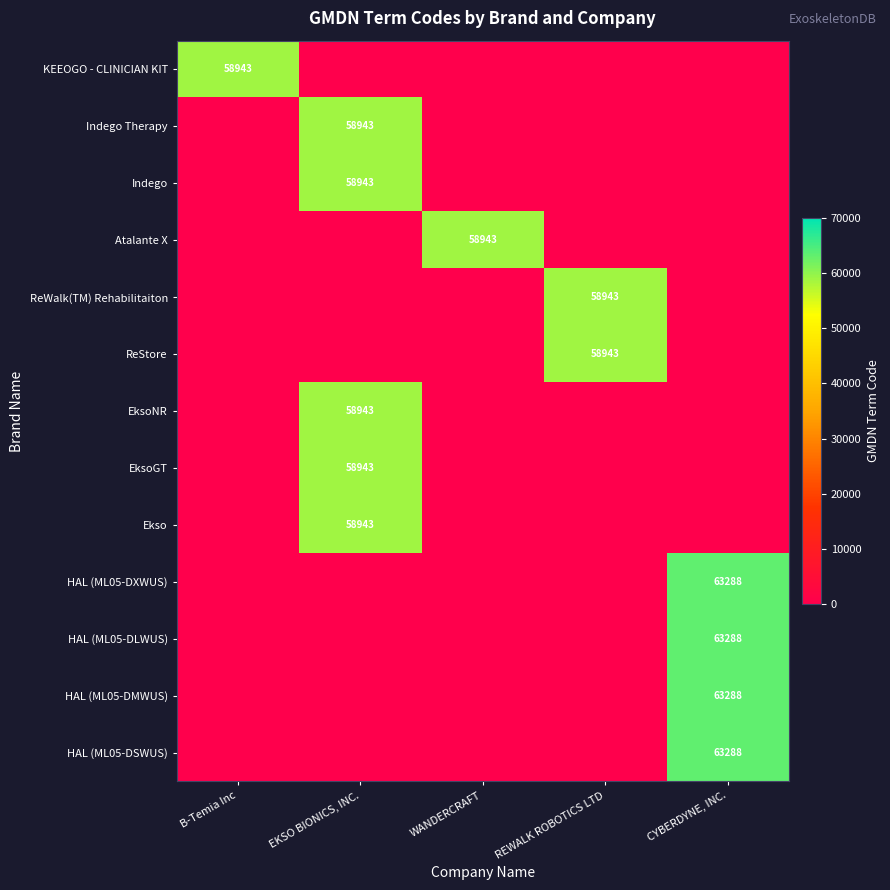

What is the spread (max minus min) of values at REWALK ROBOTICS LTD?

58943